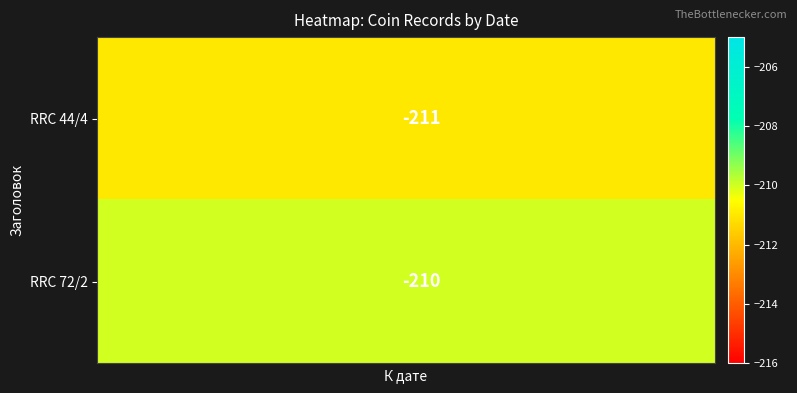

What is the highest value of the RRC 44/4 series?

-211